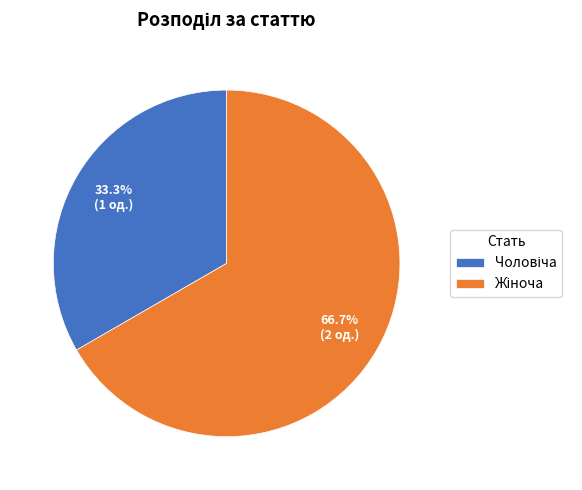

Is there any slice that represents more than half of the pie?

Yes